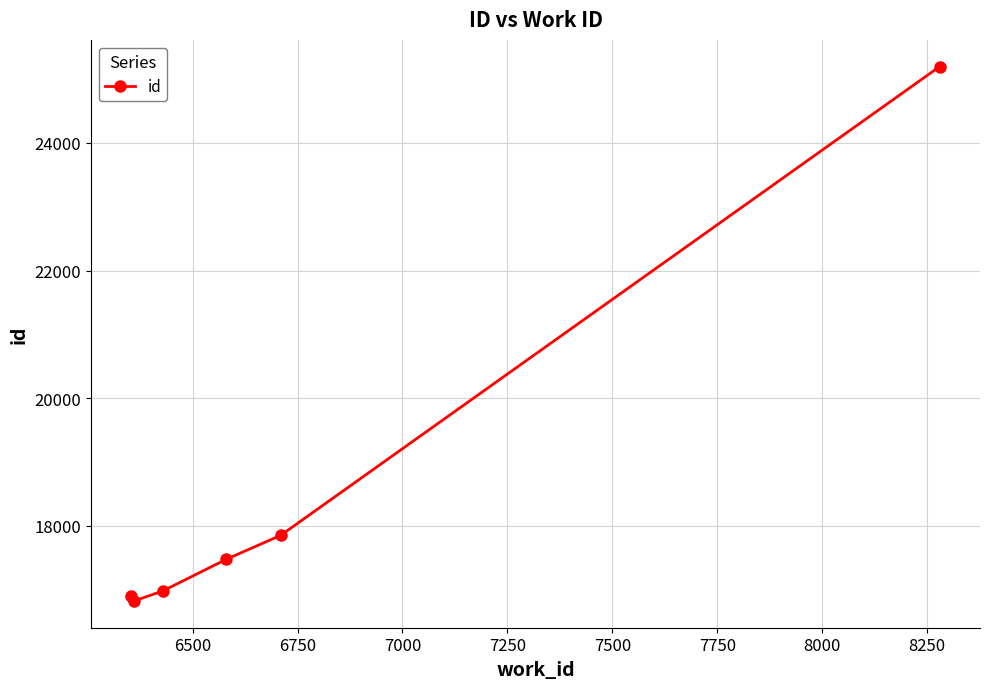

What is the difference between the second highest and minimum values?

1029.5